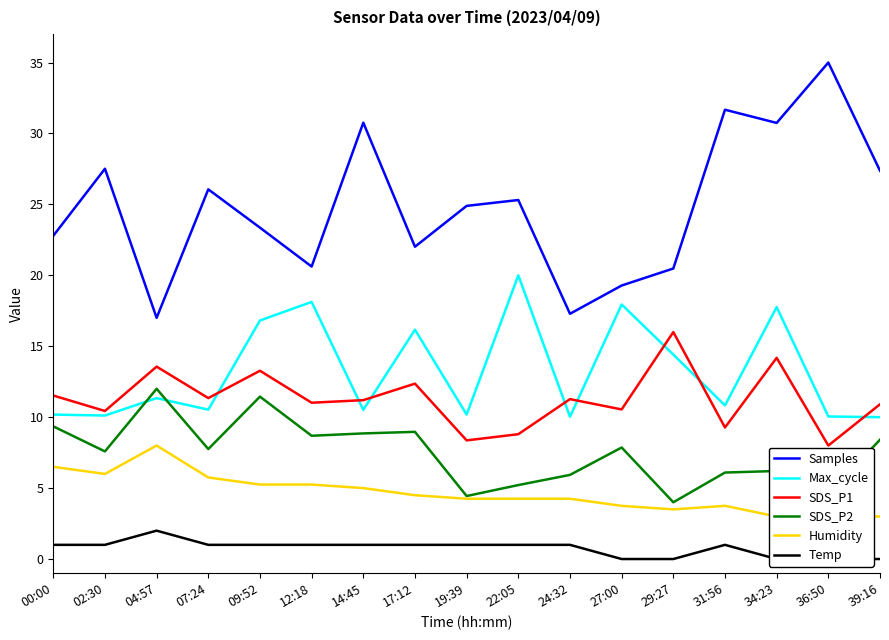

How many positive values does the Temp series have?

12